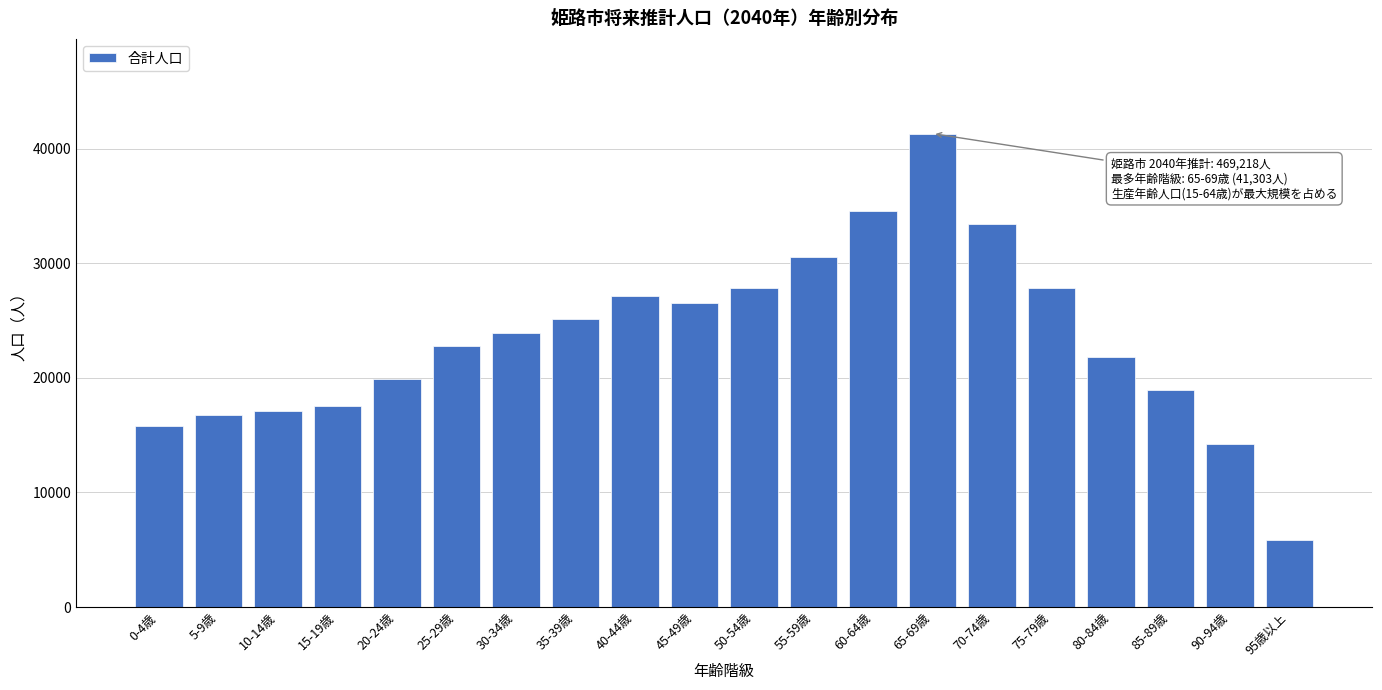

What is the minimum value shown in the chart?

5850